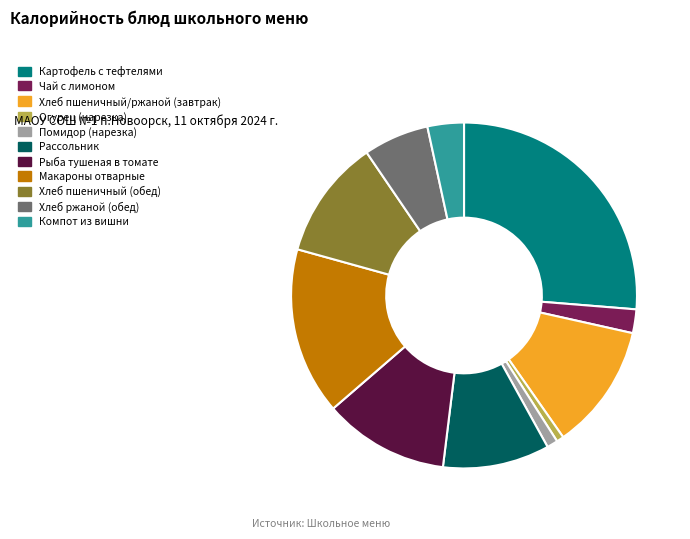

Does any single category account for the majority?

No